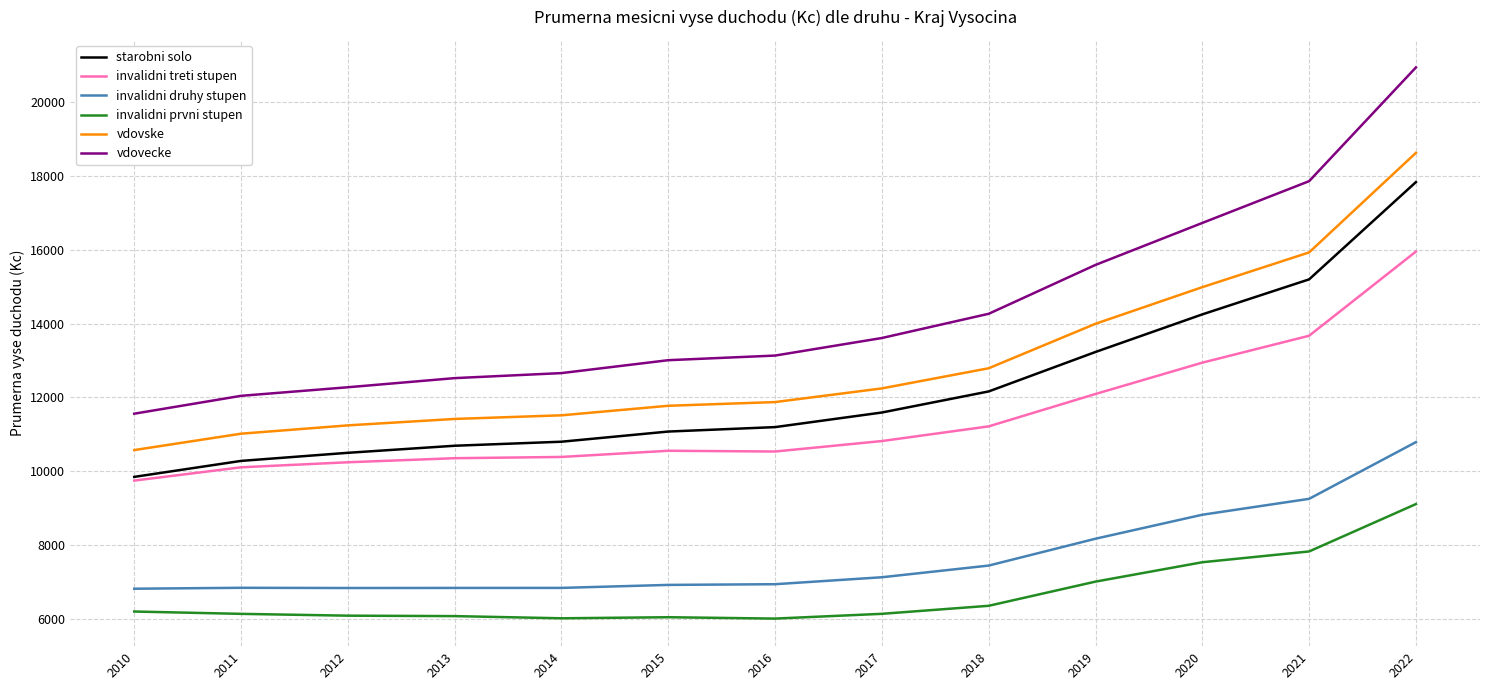

What is the difference between the highest and lowest values at 2019?

8566